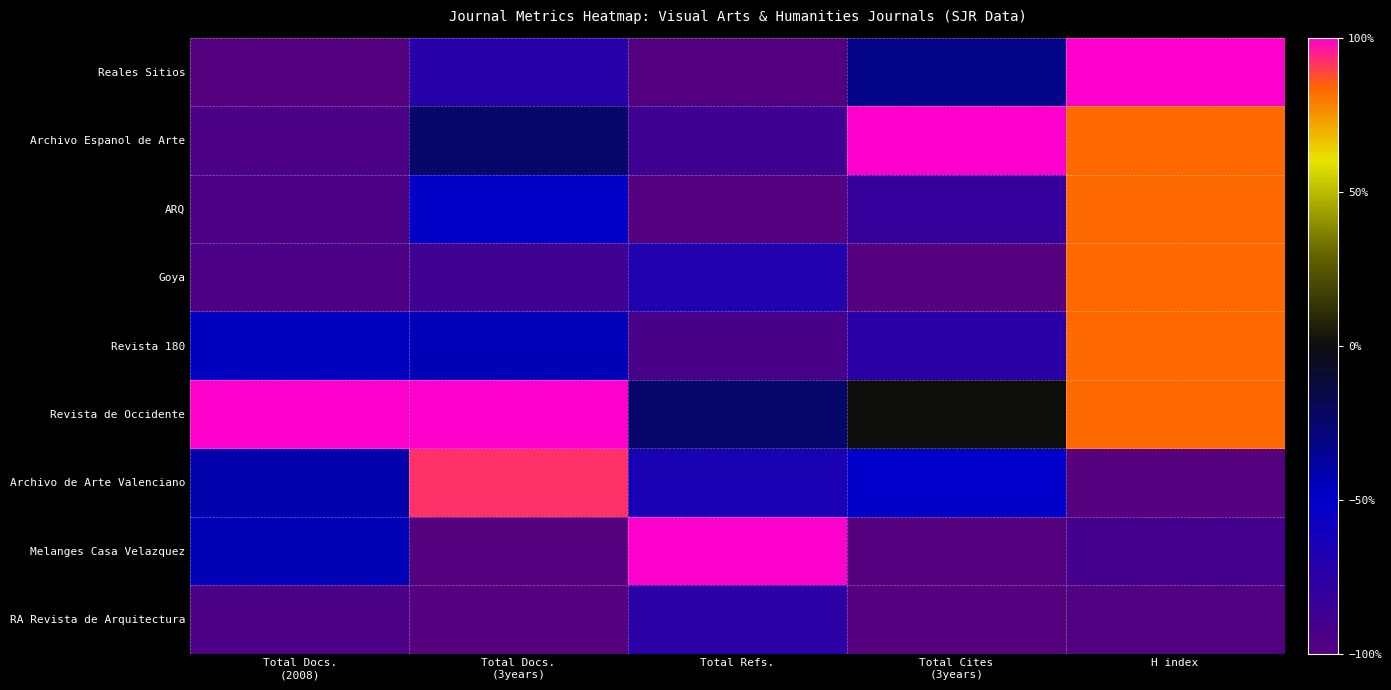

Which series changed the most between Total Docs. (3years) and Total Refs.?

Melanges Casa Velazquez